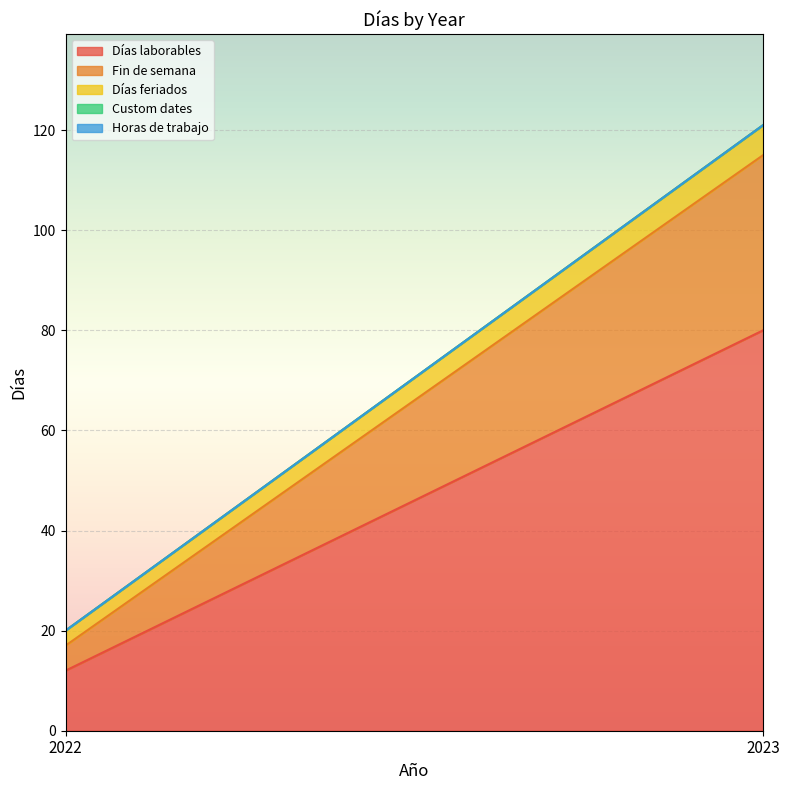

What is the difference between the Días laborables values at 2023 and 2022?

68